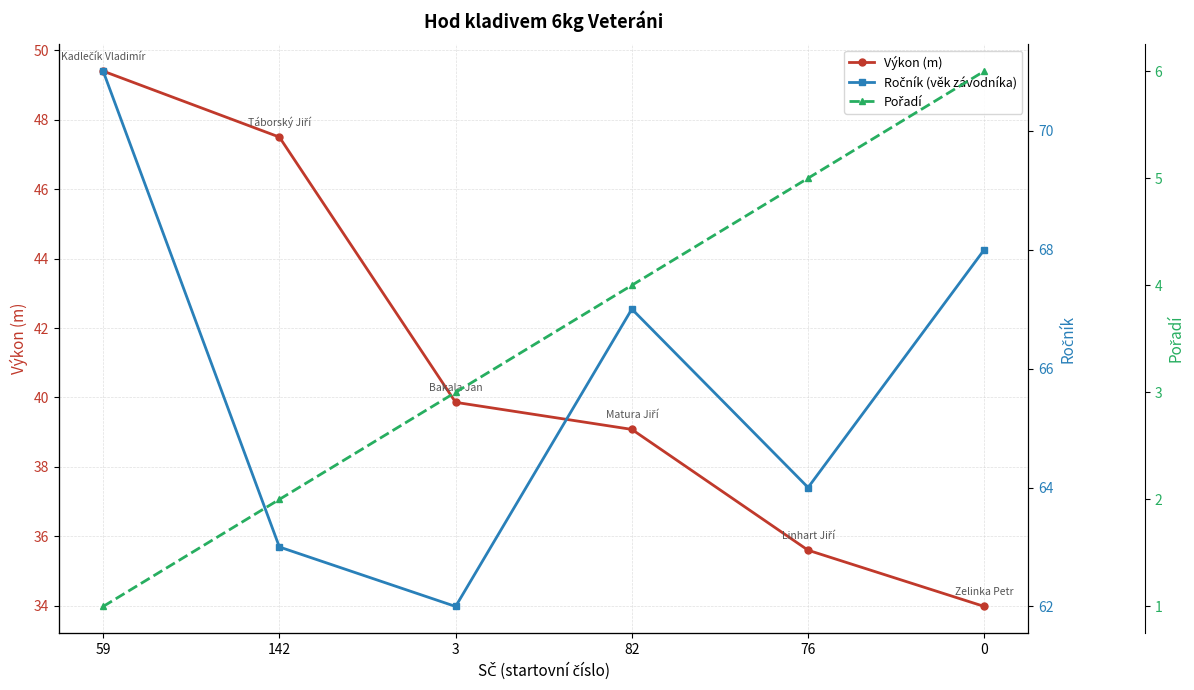

Reading left to right, extract all data points from this chart.

Výkon (m): 59=49.4	142=47.5	3=39.9	82=39.1	76=35.6	0=34.0
Ročník (věk závodníka): 59=71.0	142=63.0	3=62.0	82=67.0	76=64.0	0=68.0
Pořadí: 59=1.0	142=2.0	3=3.0	82=4.0	76=5.0	0=6.0